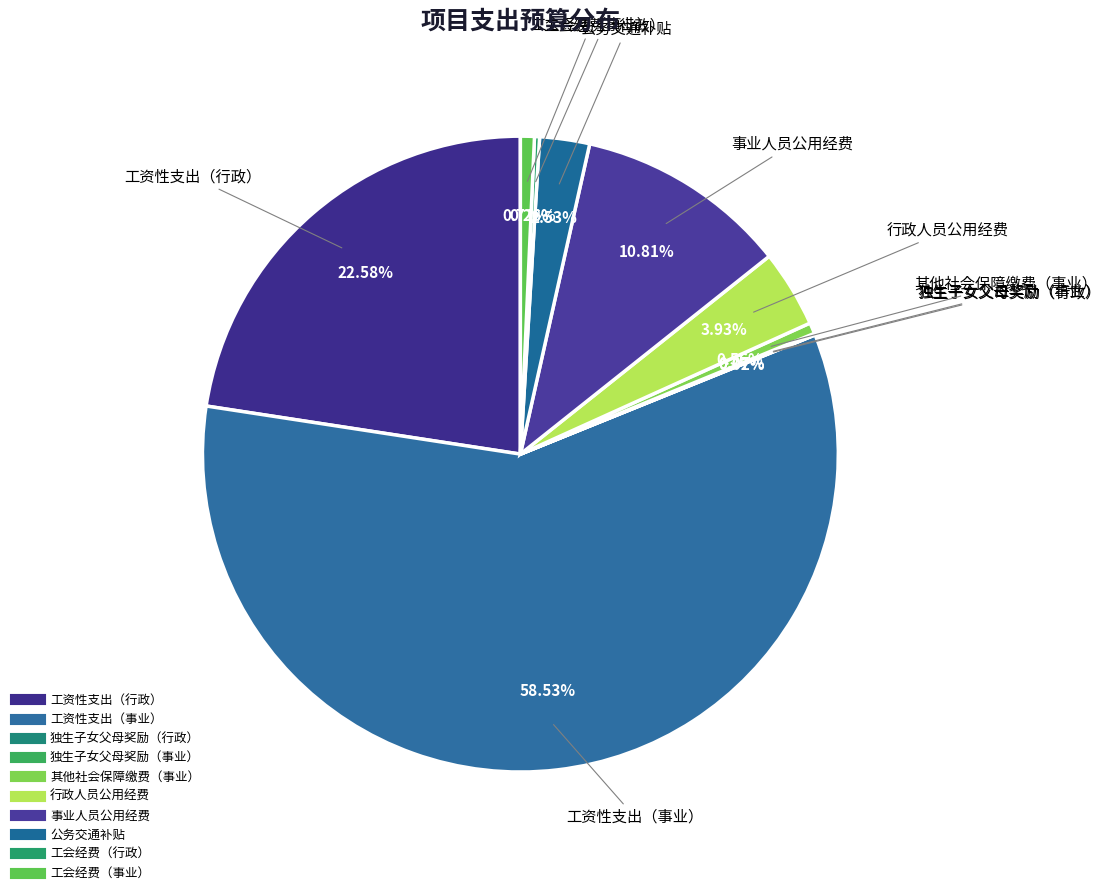

To the nearest percent, what is the combined percentage of 事业人员公用经费 and 独生子女父母奖励（行政）?

11%